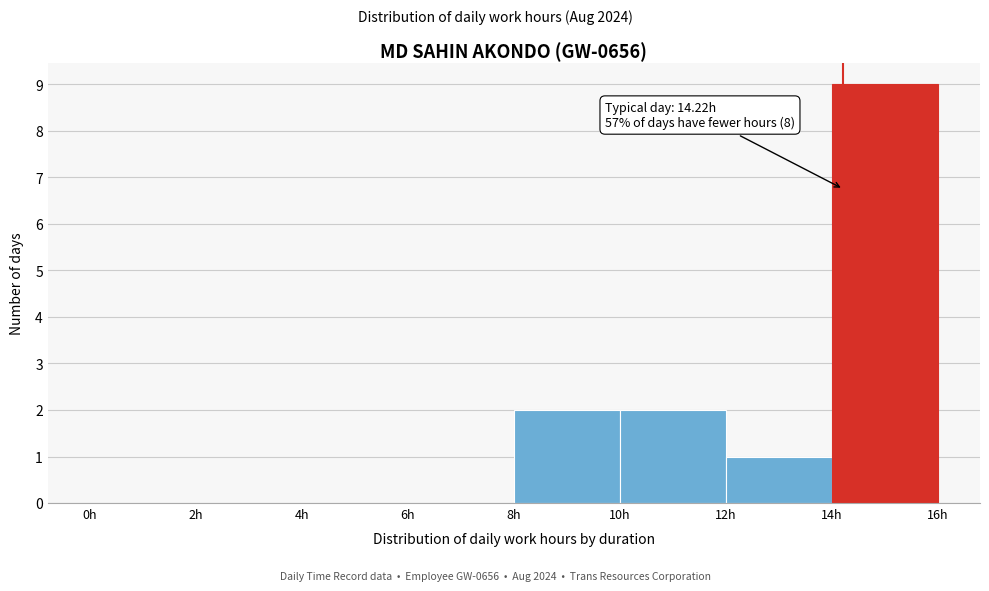

Over which range of the x-axis is the bar tallest?

14 to 16